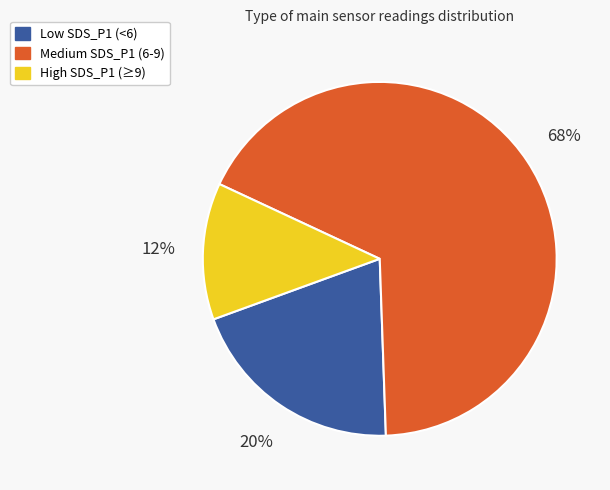

To the nearest percent, what is the average slice percentage?

33%